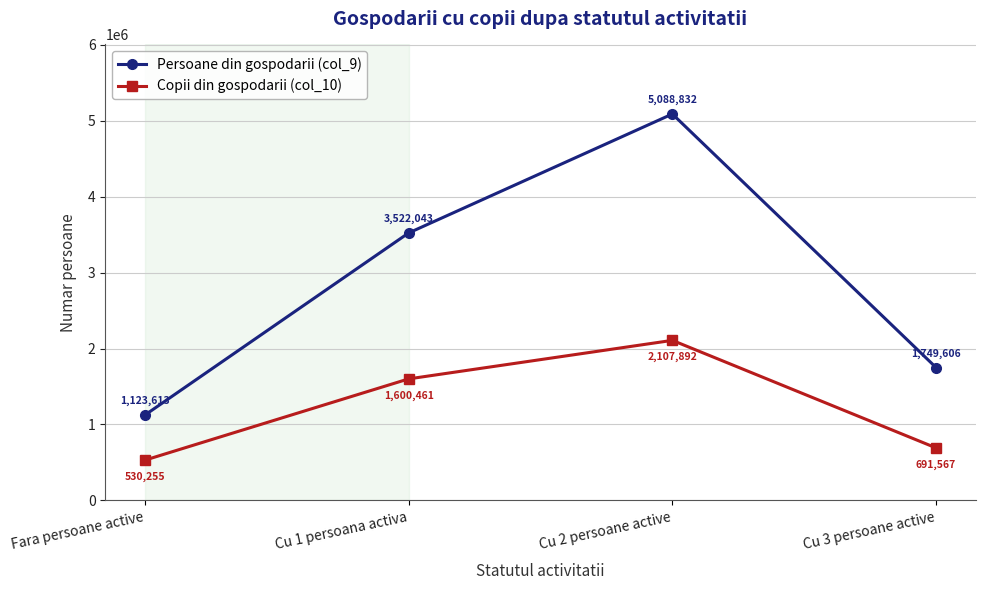

Count the Copii din gospodarii (col_10) values in the range 691567 to 2107892.

3